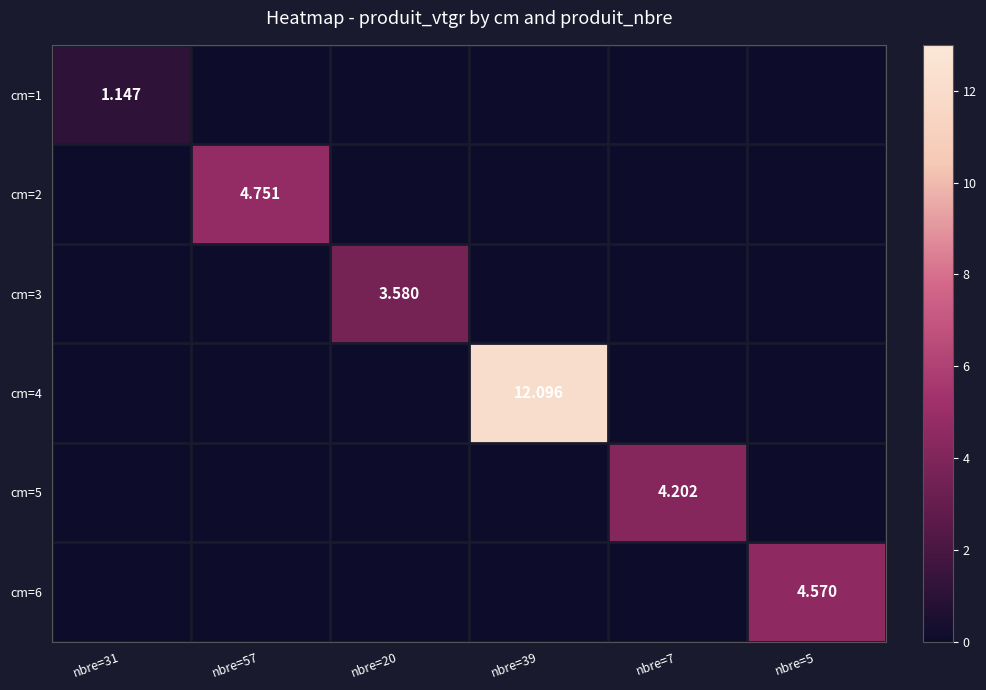

List the labels in order of cm=6 value, largest first.

nbre=5, nbre=31, nbre=57, nbre=20, nbre=39, nbre=7